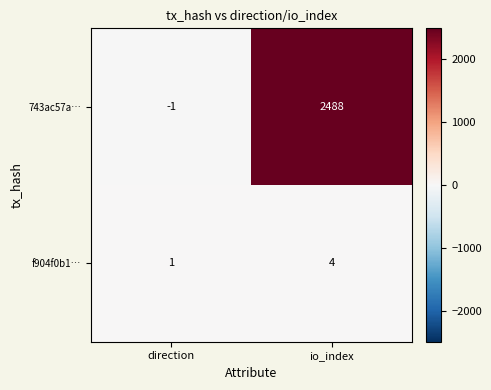

What is the difference between the f904f0b1… values at direction and io_index?

3